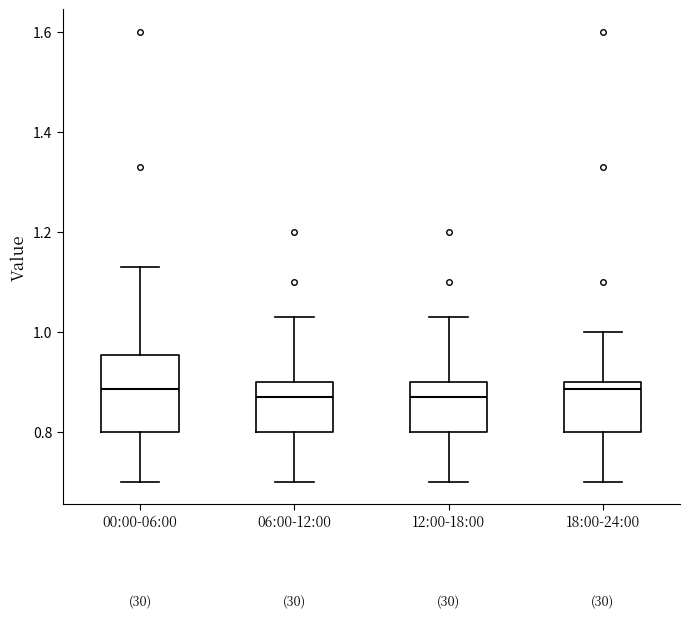

Which box is the tallest, from its lower edge to its upper edge?

00:00-06:00